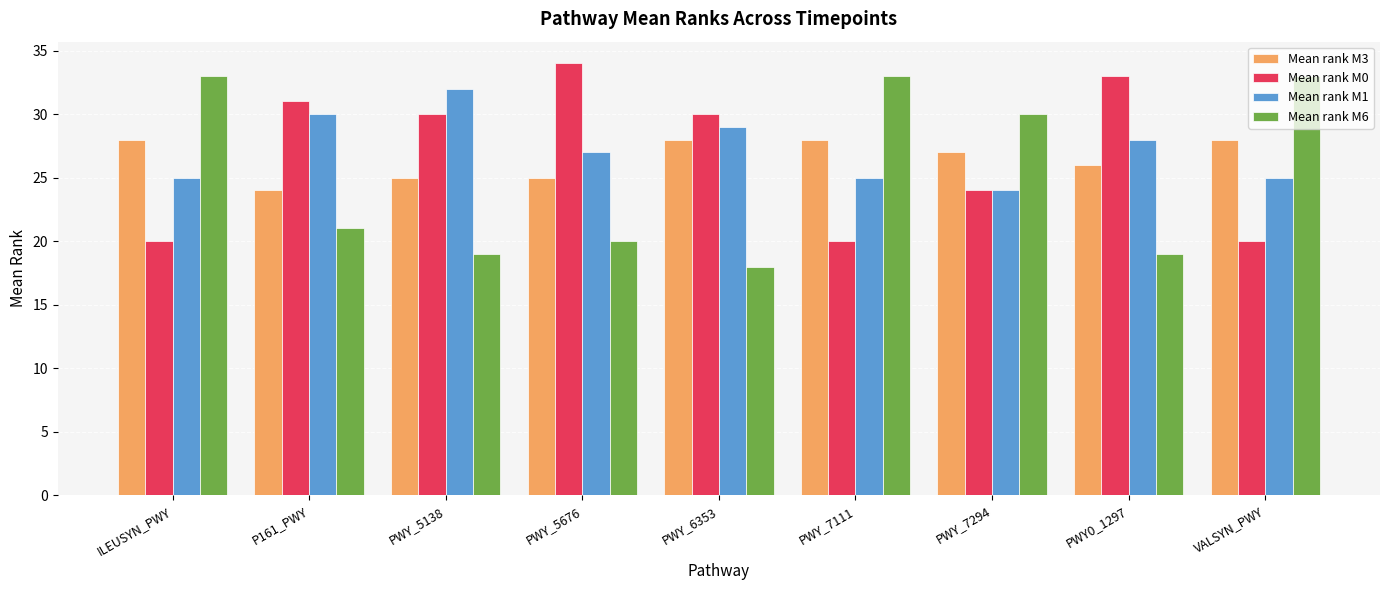

What are all the series names shown in the legend?

Mean rank M3, Mean rank M0, Mean rank M1, Mean rank M6